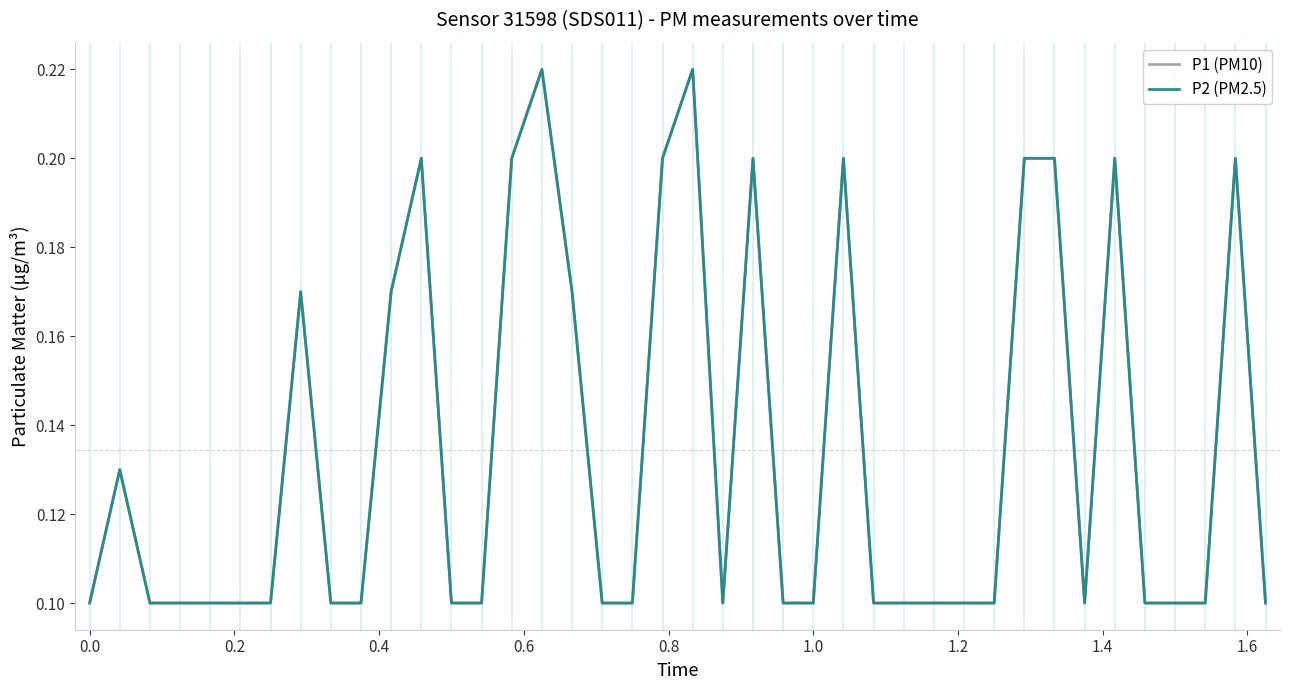

What is the sum of all P2 (PM2.5) values?

5.4